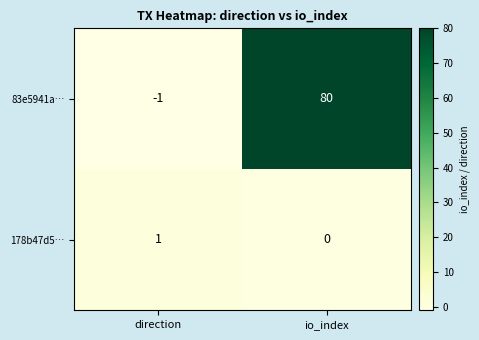

Is it true that 83e5941a… equals -1 at direction?

True